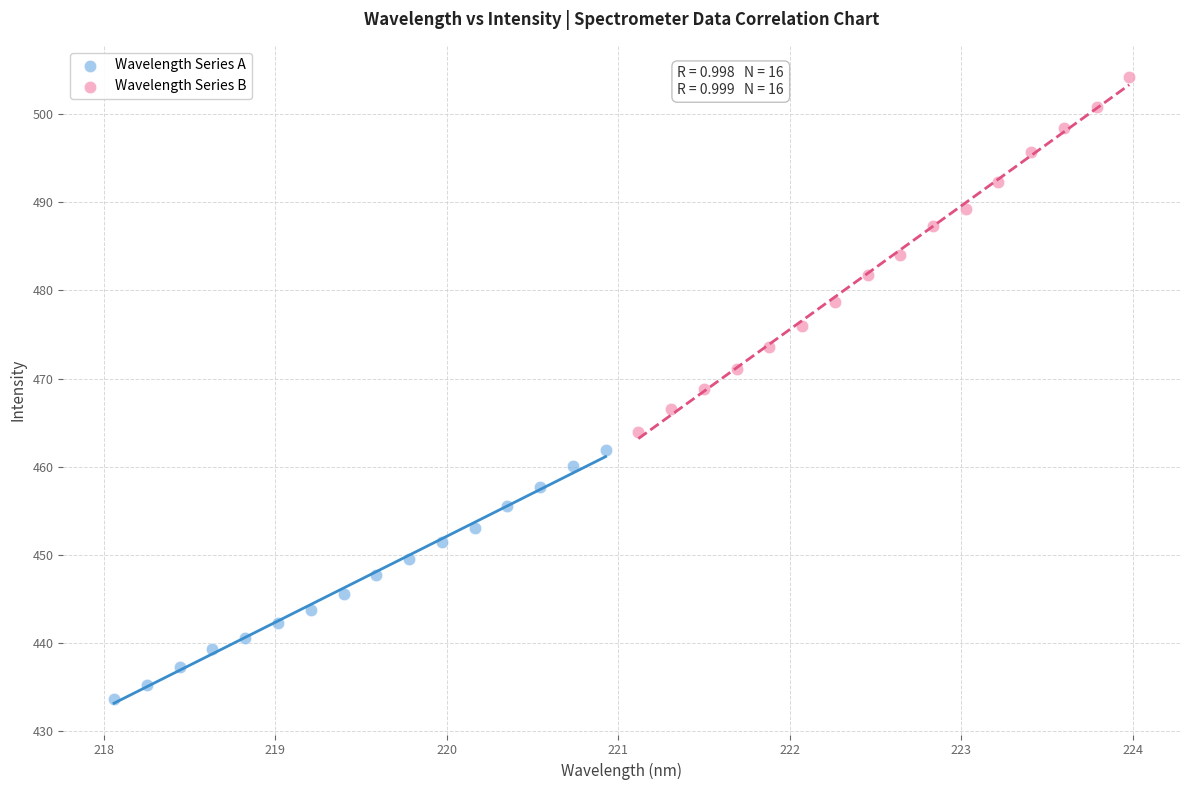

Which series has the largest Y range (max minus min)?

Wavelength Series B